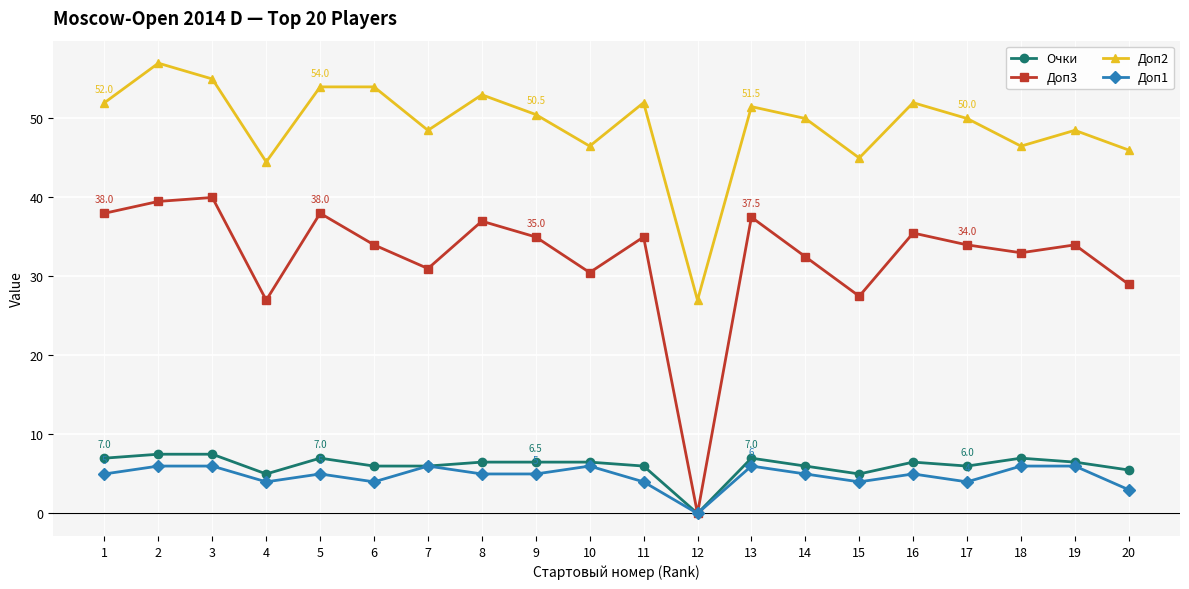

What is the difference between the maximum and minimum values in the Доп3 series?

40.0